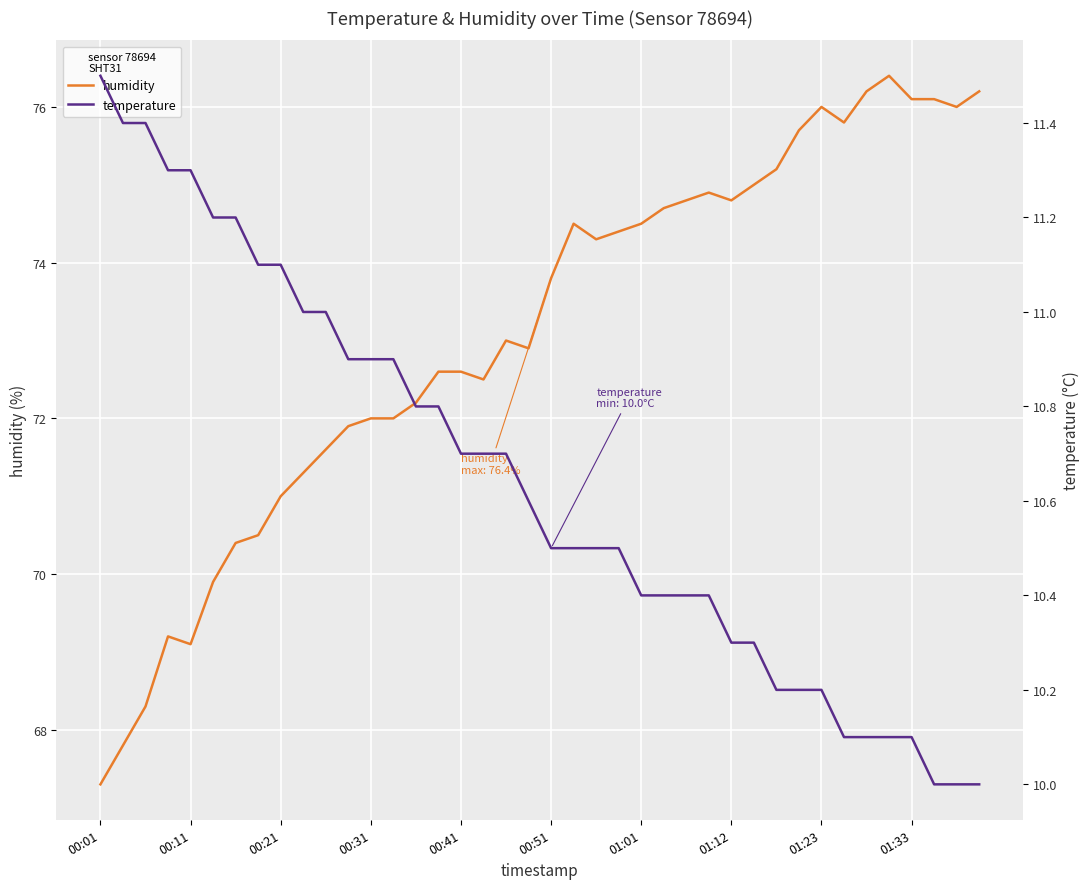

True or false: humidity has a value of 72.0 at 00:31.

True